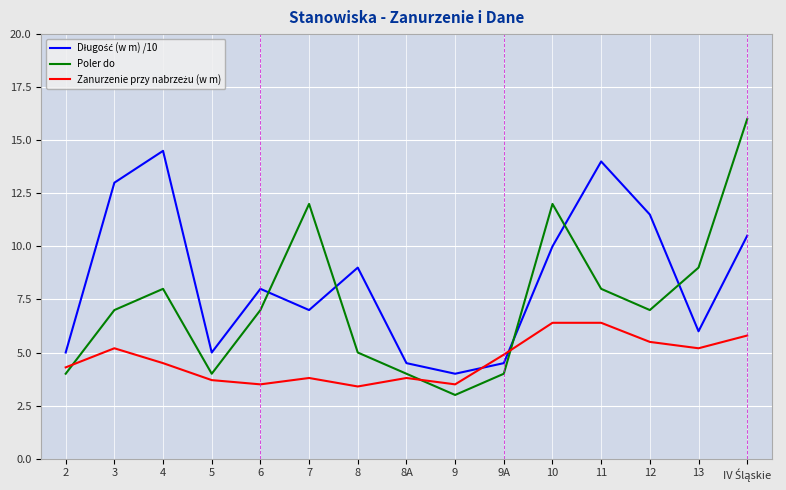

Is it true that Poler do equals 3.4 at 12?

False